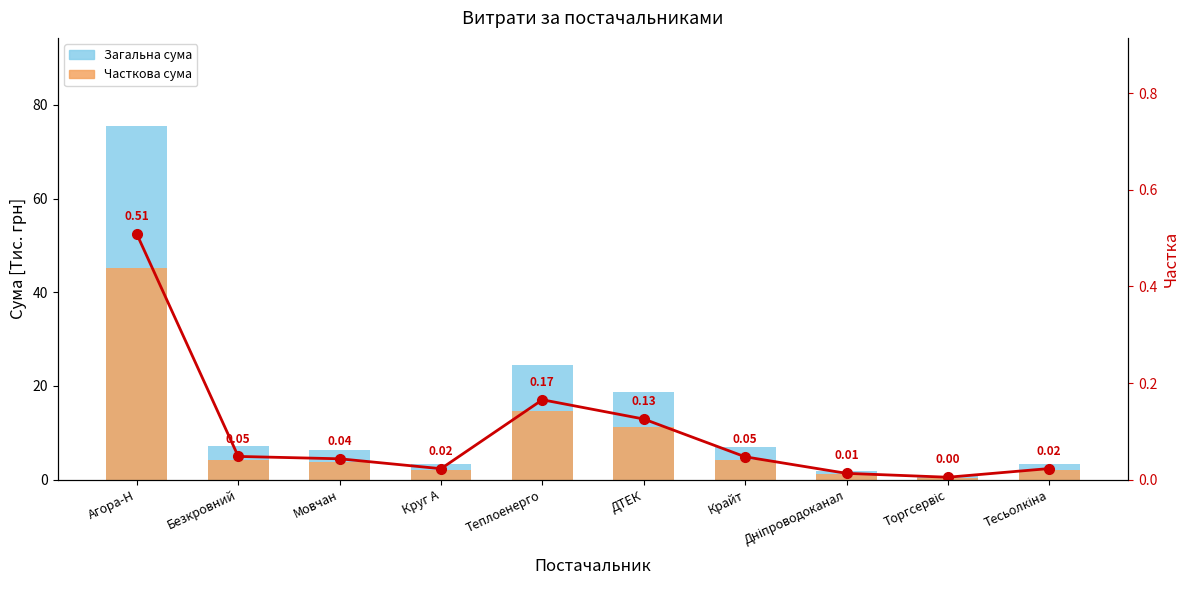

List the series in order of their peak value, lowest first.

Частка, Часткова сума, Загальна сума